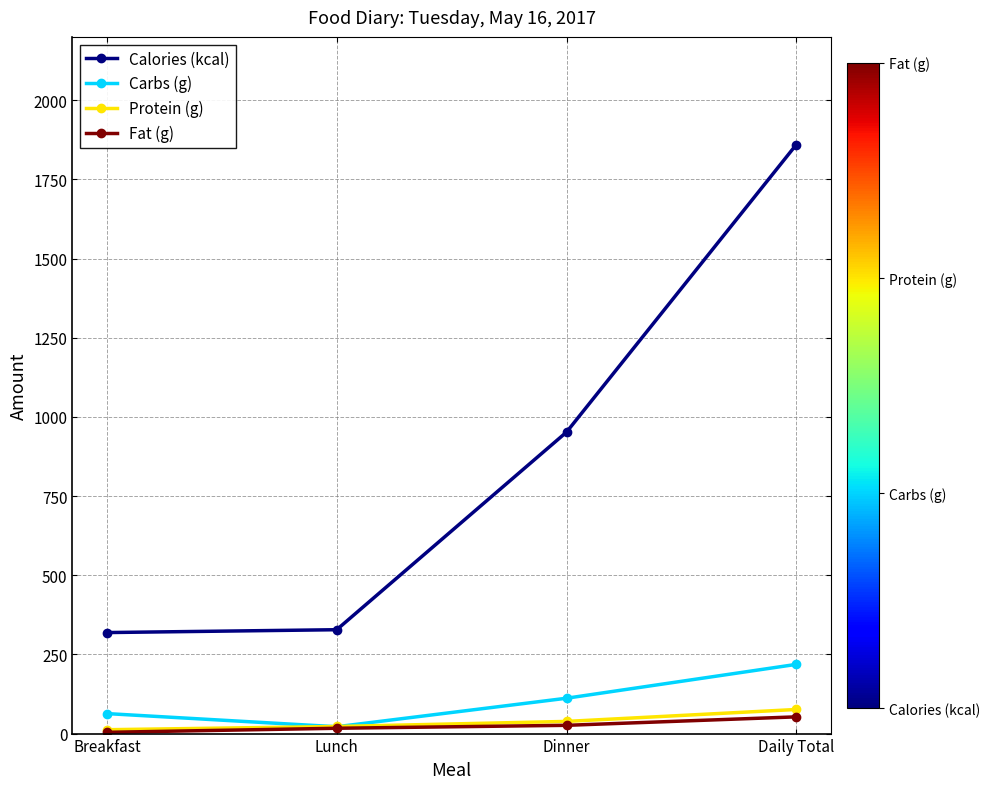

Which series changed the most between Lunch and Dinner?

Calories (kcal)